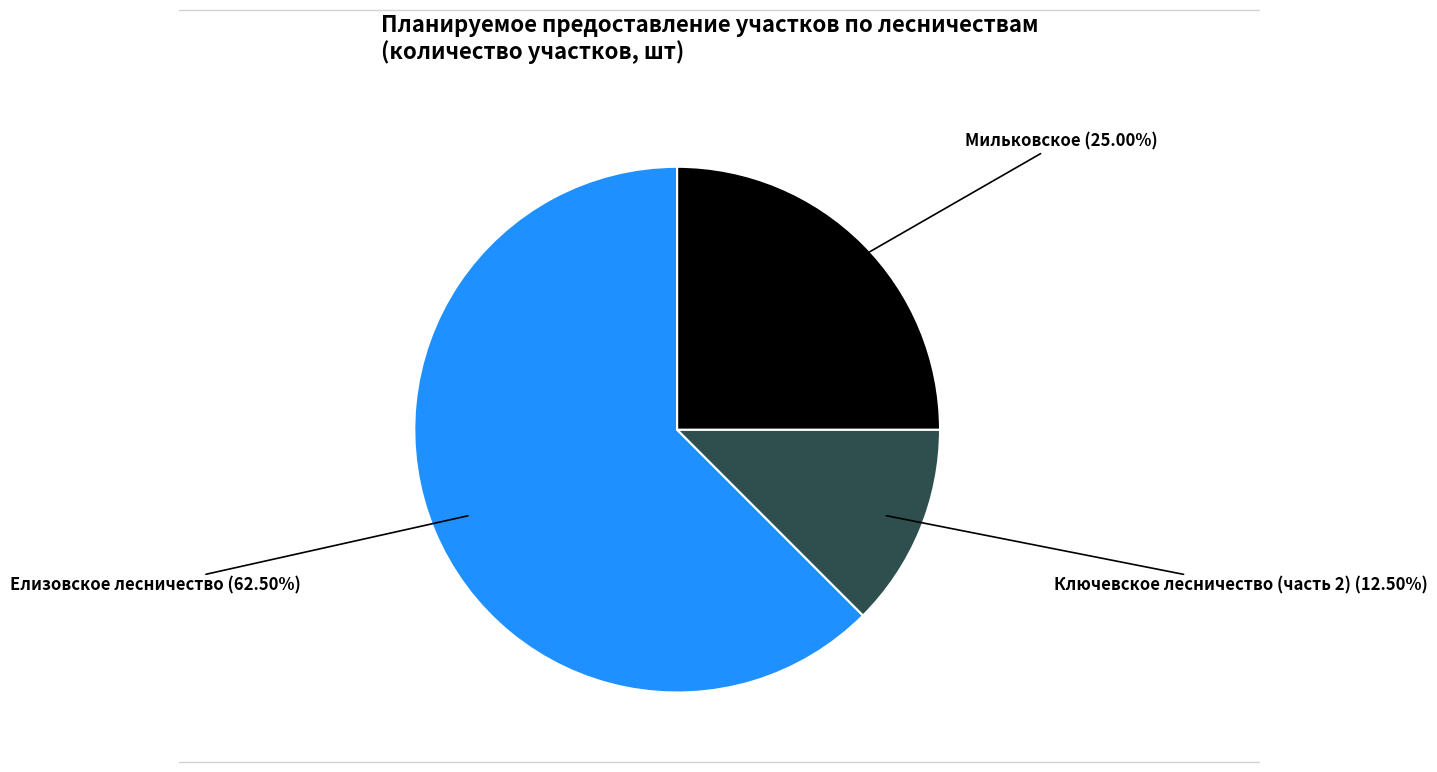

Is there any slice that represents more than half of the pie?

Yes